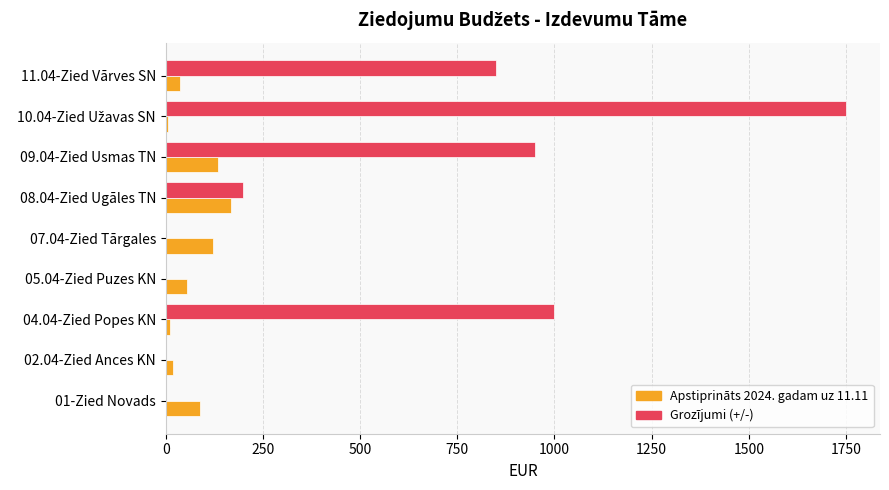

Where is Grozījumi (+/-) nearest to the value 875?

11.04-Zied Vārves SN